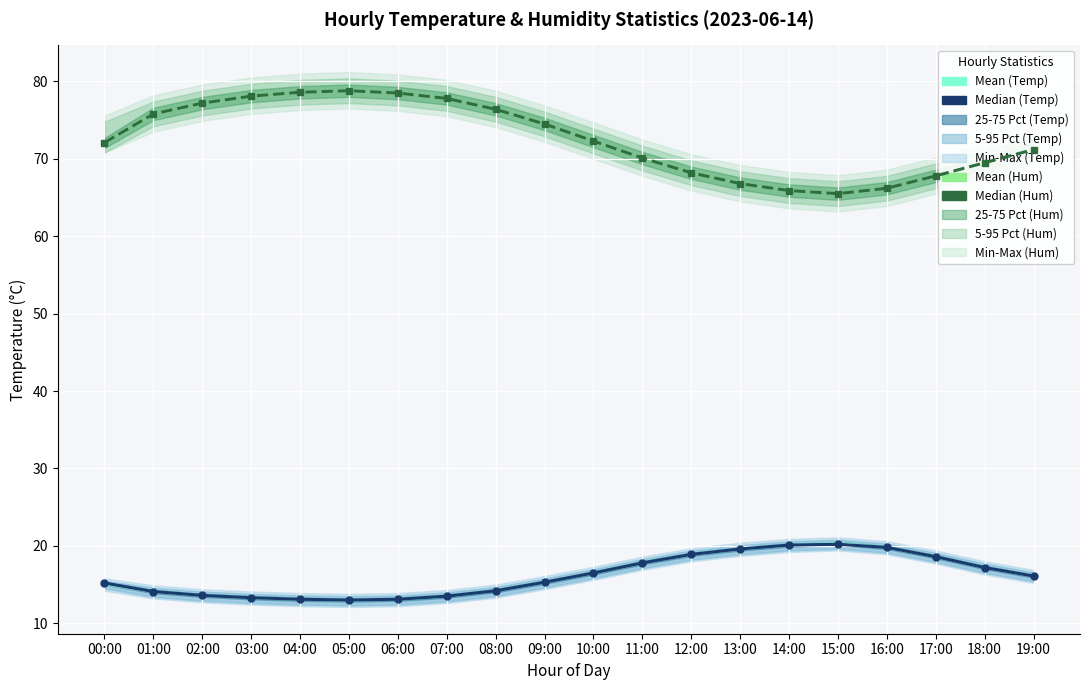

Which series changed the most between 04:00 and 09:00?

Mean (Hum)